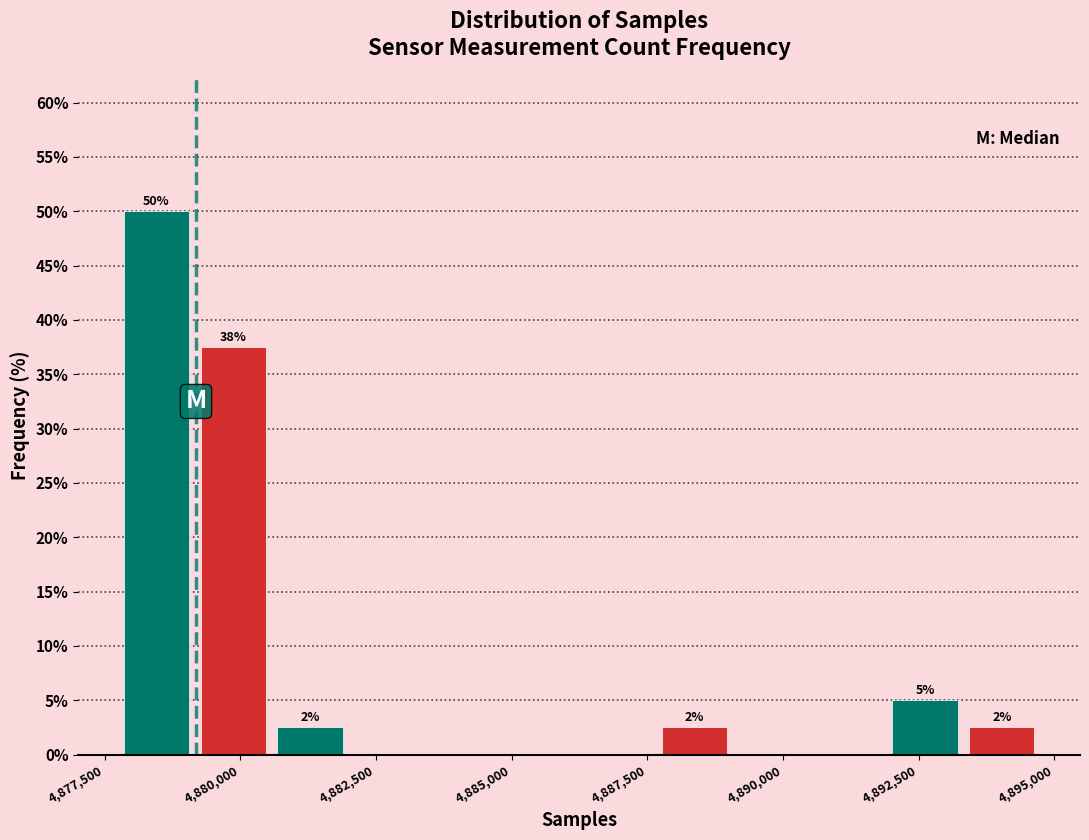

Read against the x-axis, roughly where is the centre of the tallest bar?

4878500